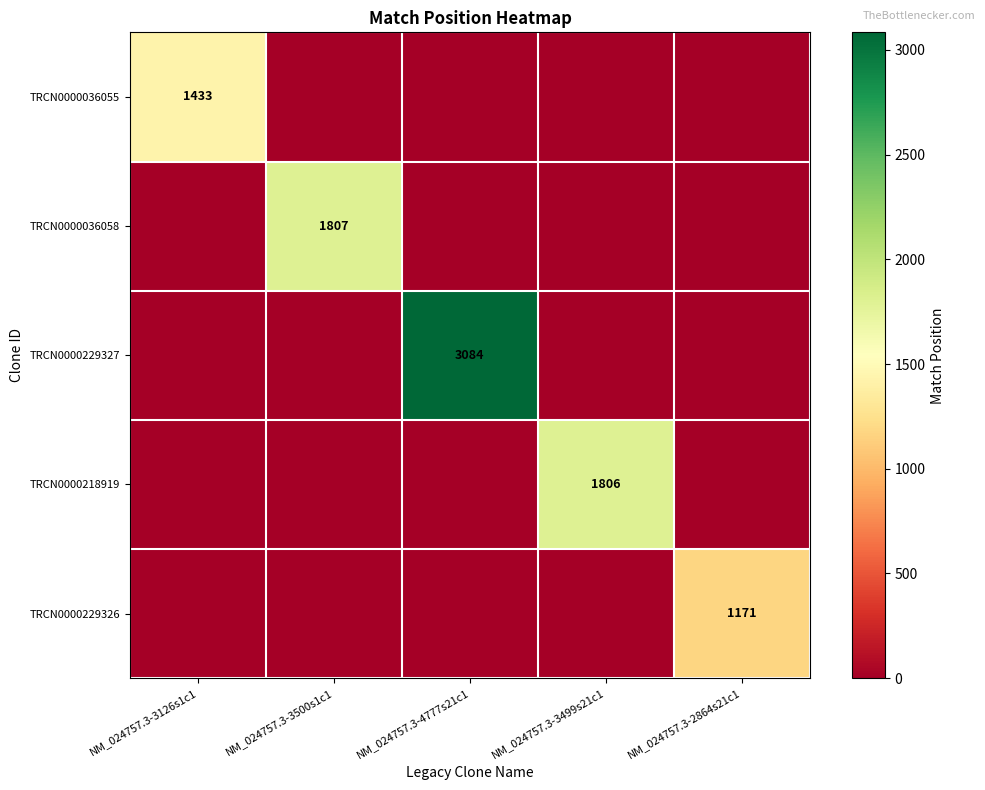

What is the total value across all series at NM_024757.3-3499s21c1?

1806